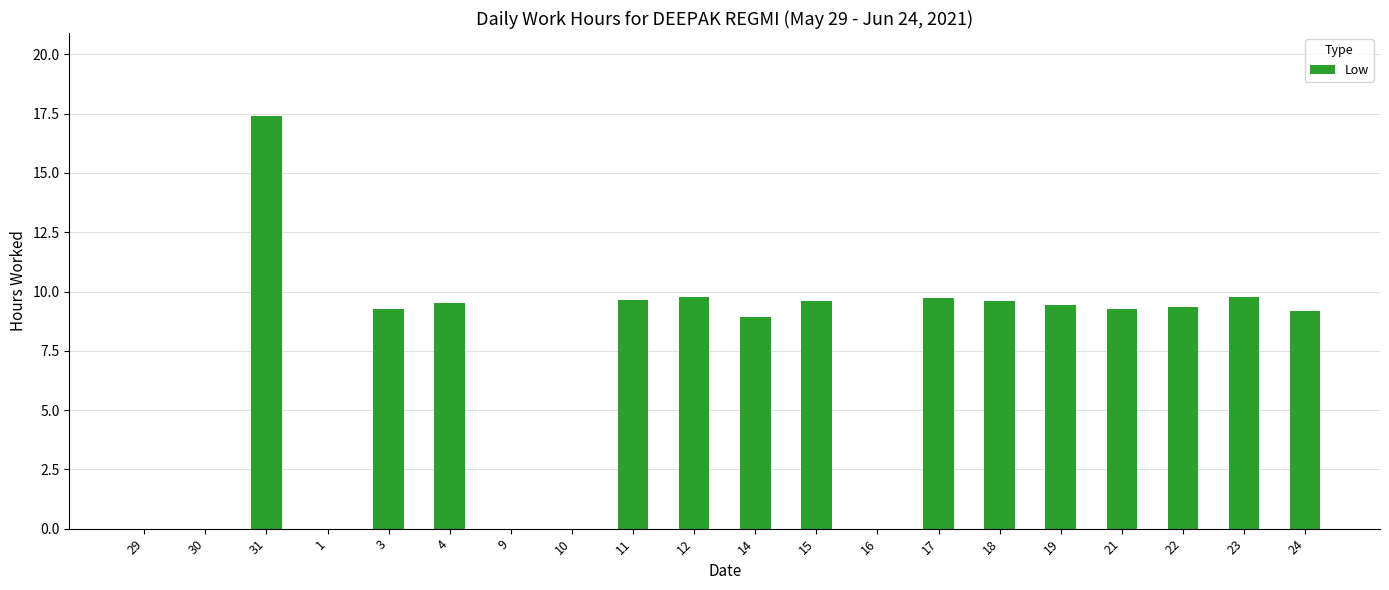

What is the average value?

7.0